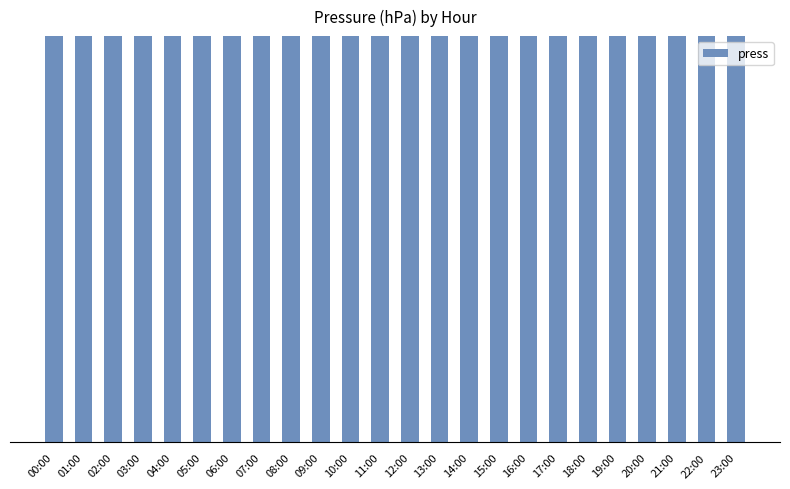

How many bars are there in total?

24